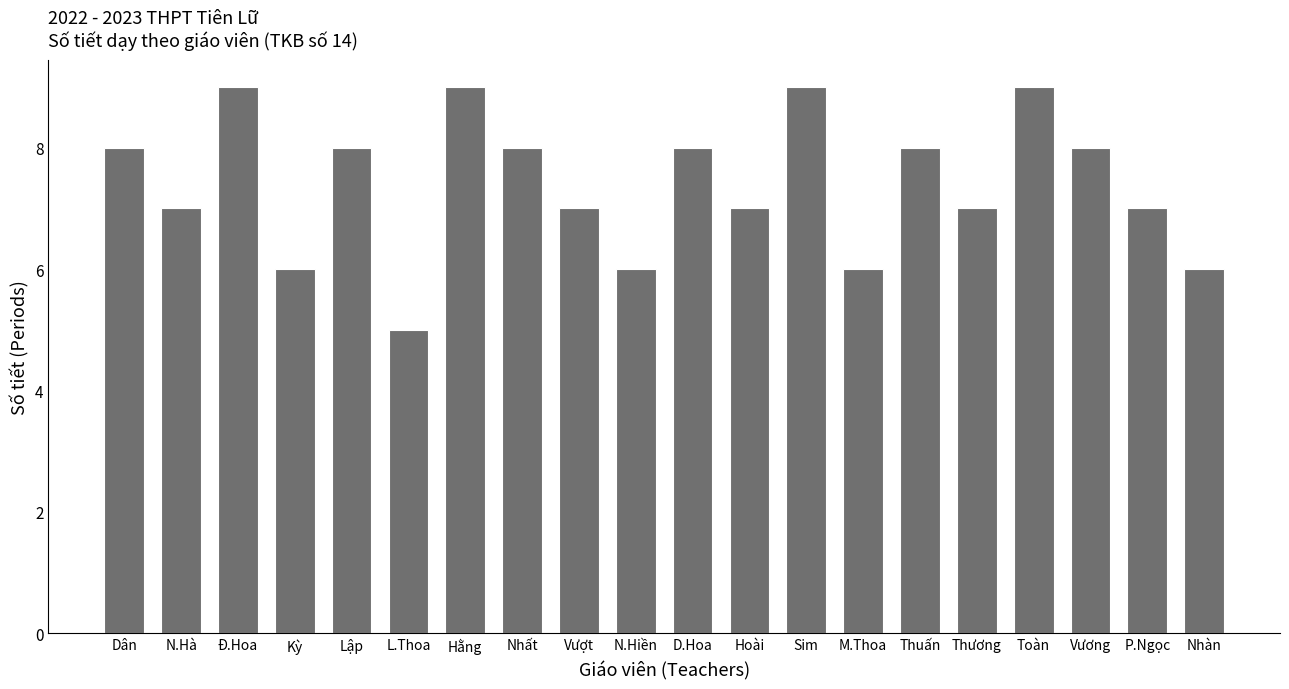

Reading left to right, what are all the values shown in this chart?

8	7	9	6	8	5	9	8	7	6	8	7	9	6	8	7	9	8	7	6